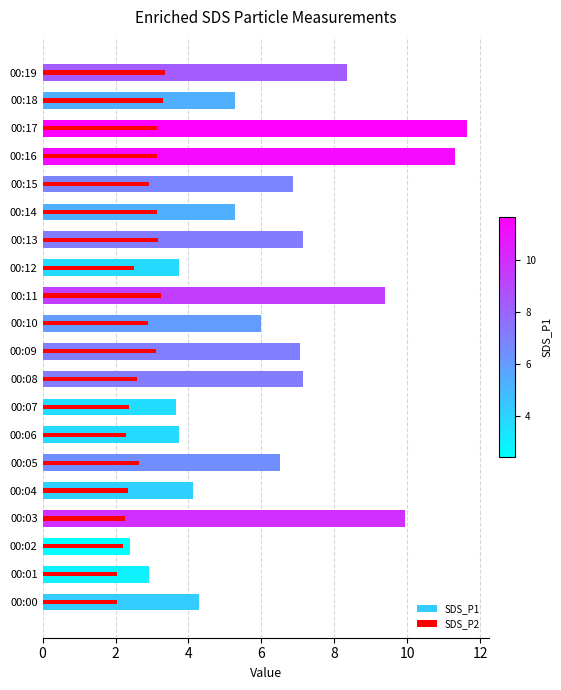

At how many categories does at least one series exceed 3?

18